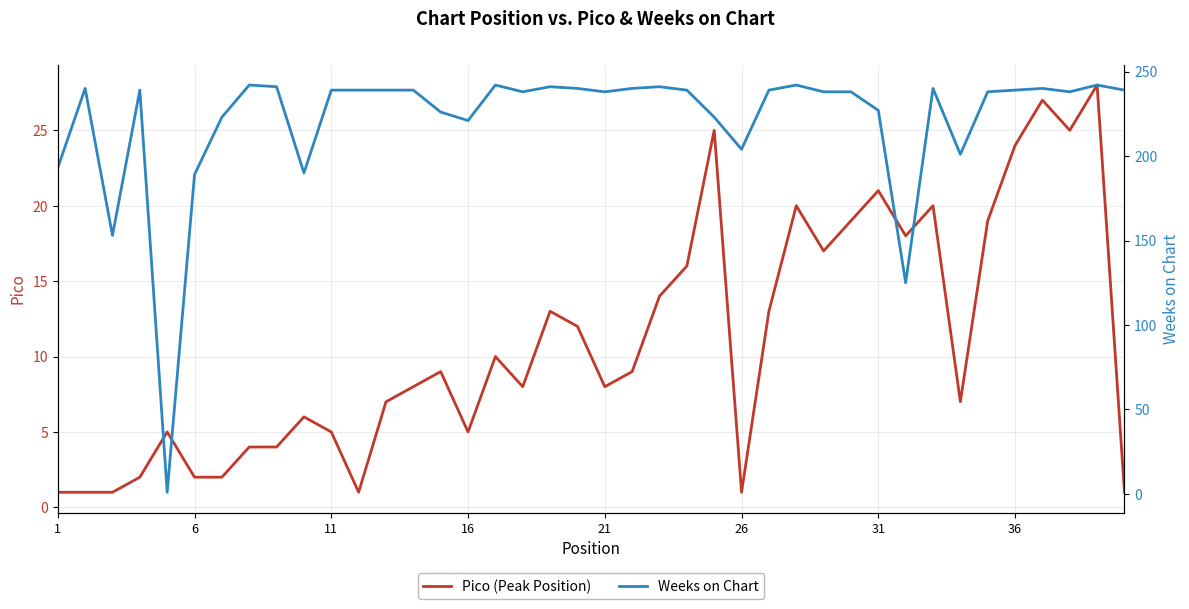

How many interior local valleys does the Weeks on Chart series have?

10